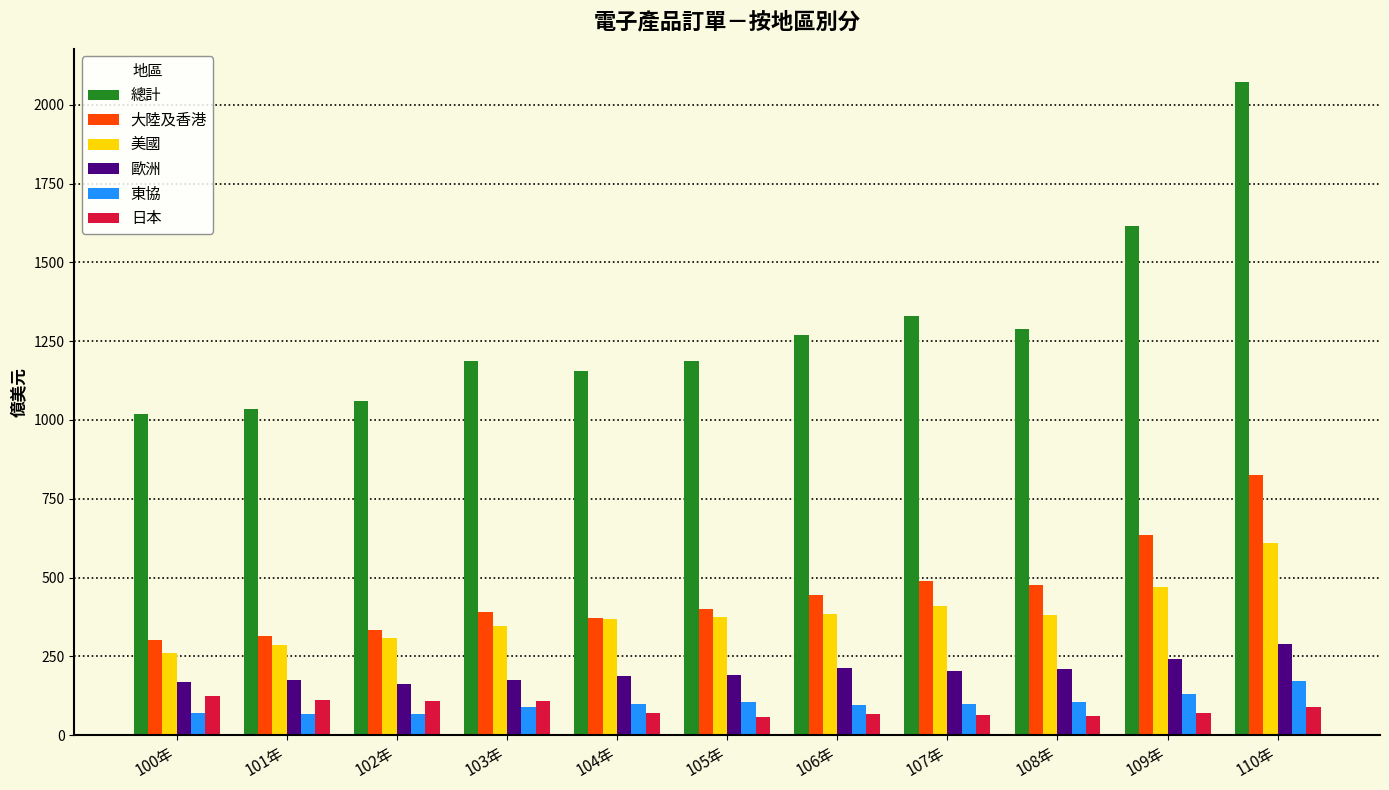

What is the difference between the maximum and minimum values in the 日本 series?

67.5